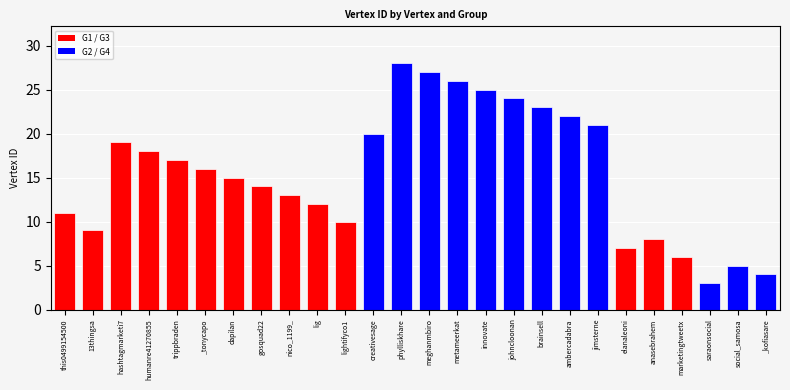

True or false: the data shows 8 at gosquad22.

False